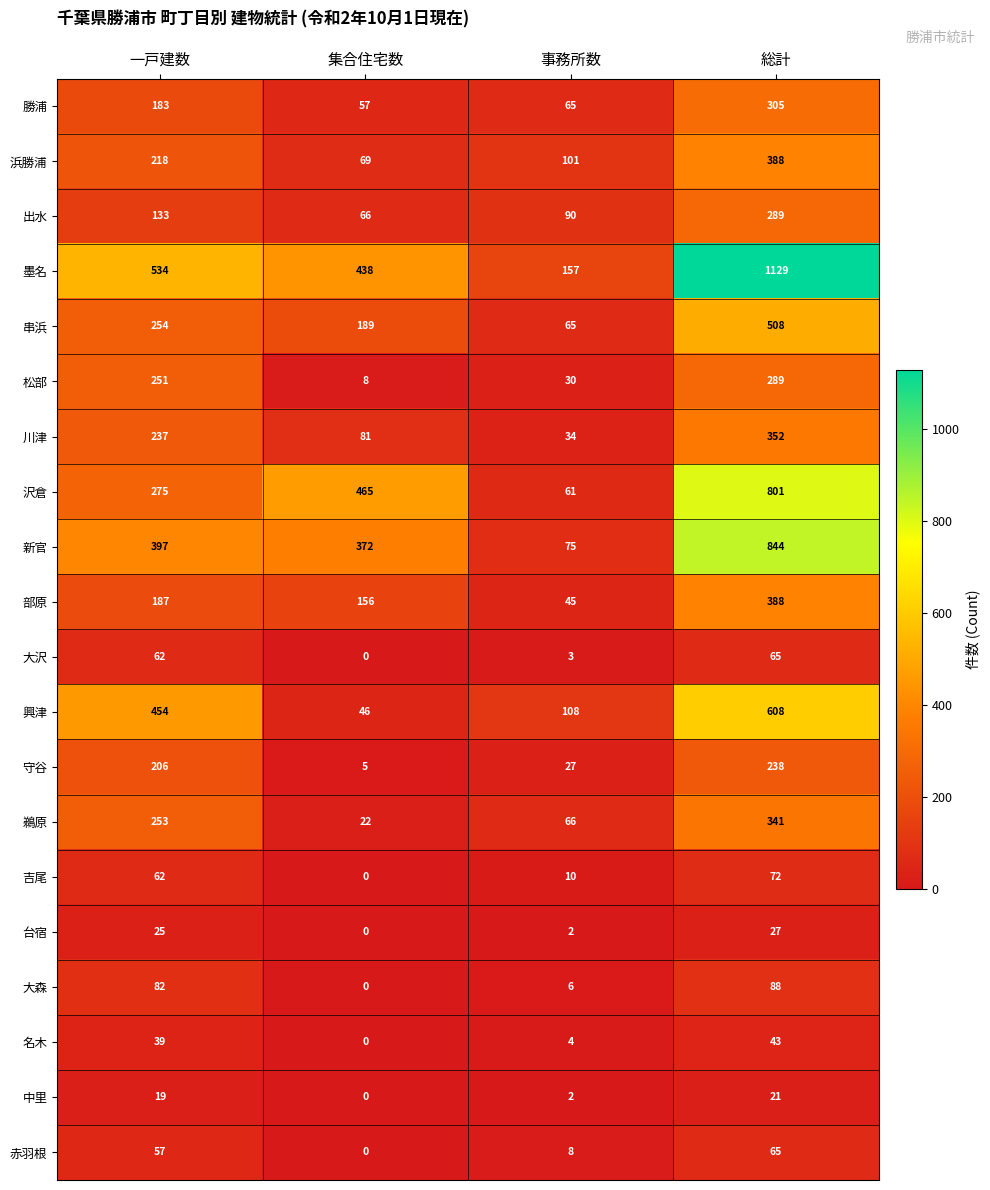

What is the difference between the maximum and second lowest values in the 新官 series?

472